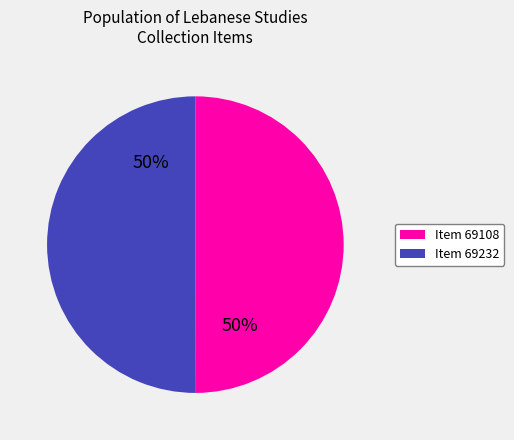

To the nearest percent, what percentage of the pie is Item 69232?

50%